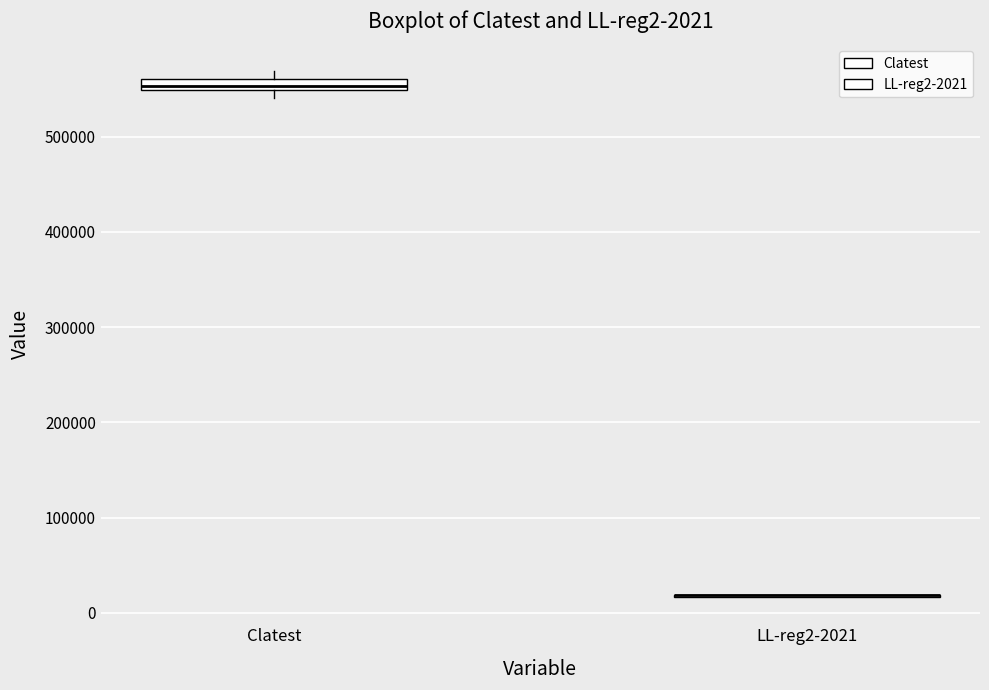

Which box is the tallest, from its lower edge to its upper edge?

Clatest